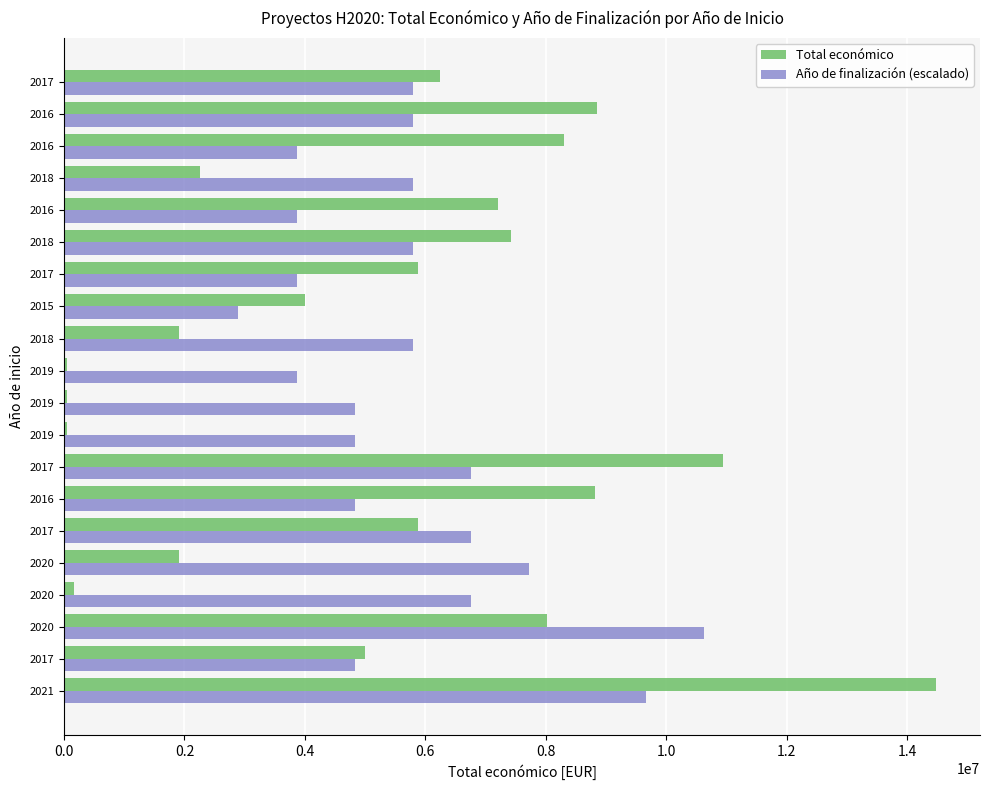

What is the difference between the second highest and second lowest values in the Total económico series?

10896366.0